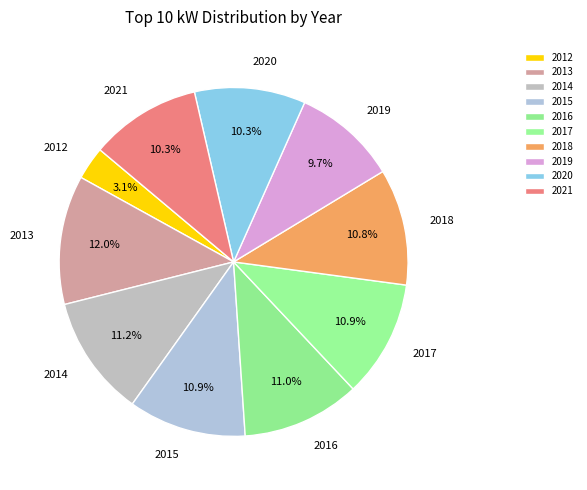

Which category has the smallest portion of the pie?

2012